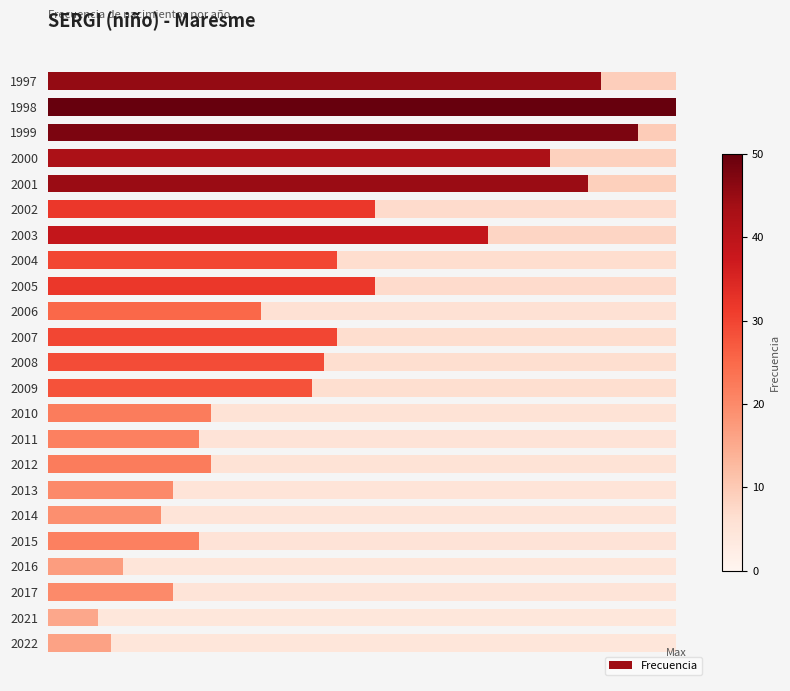

Reading left to right, extract all data points from this chart.

44	50	47	40	43	26	35	23	26	17	23	22	21	13	12	13	10	9	12	6	10	4	5